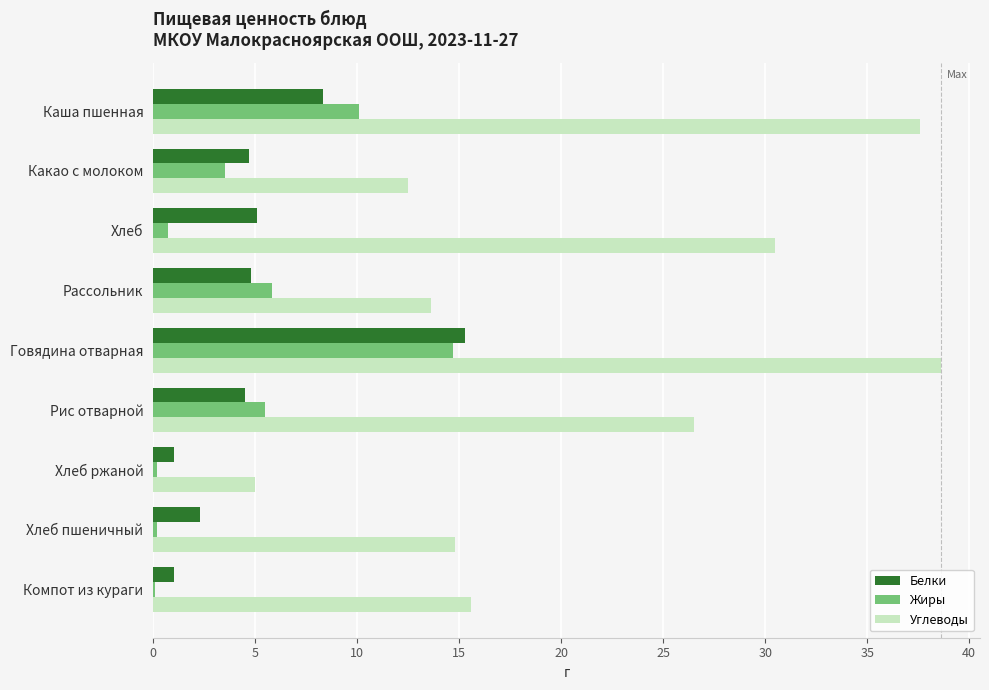

Which category has the highest value across all series?

Говядина отварная